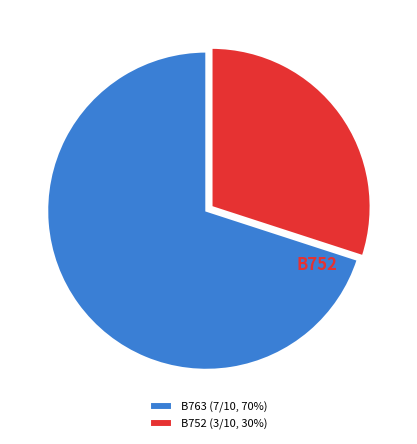

Combined, what portion of the pie is B763 and B752?

100.0%